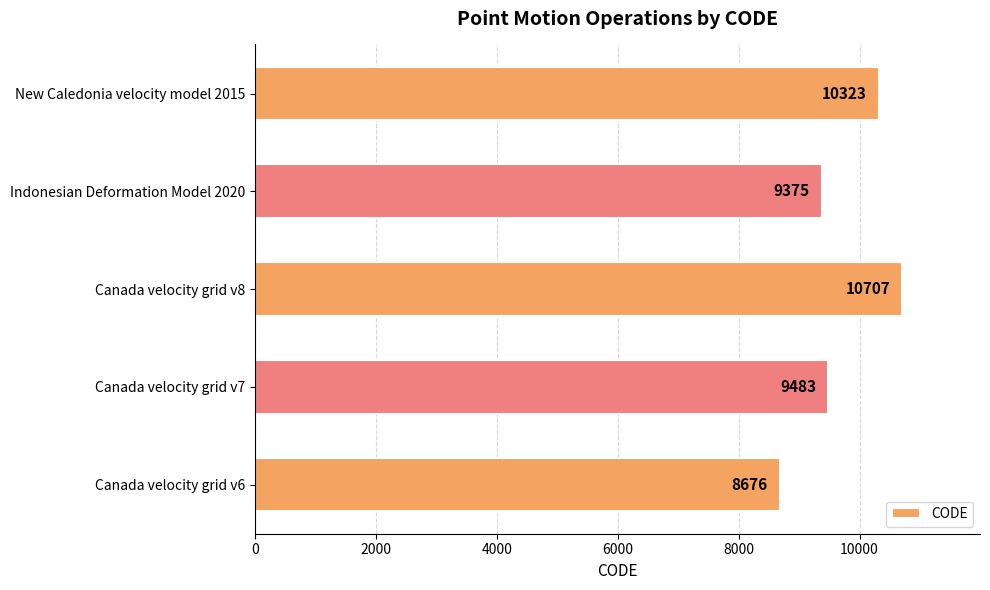

What is the ratio of the value at Canada velocity grid v6 to the value at Indonesian Deformation Model 2020?

0.9